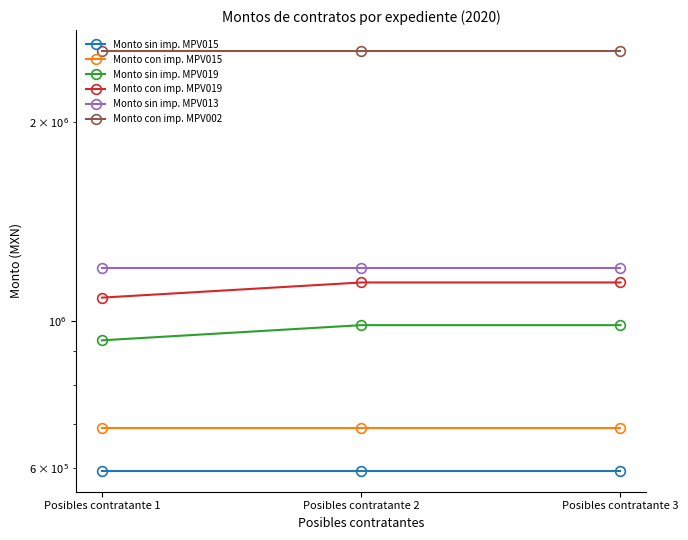

The value of Monto con imp. MPV019 at Posibles contratante 2 is 1143481.3. True or false?

True